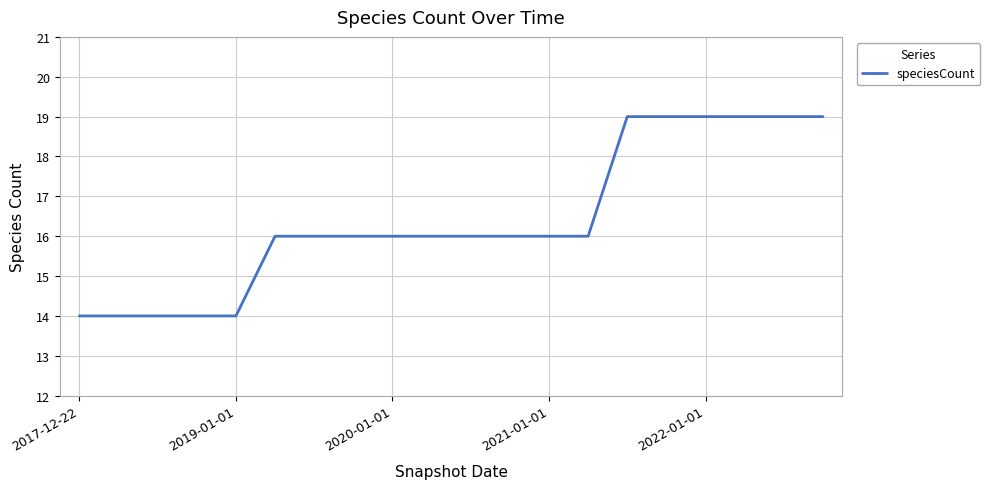

What is the smallest value displayed?

14